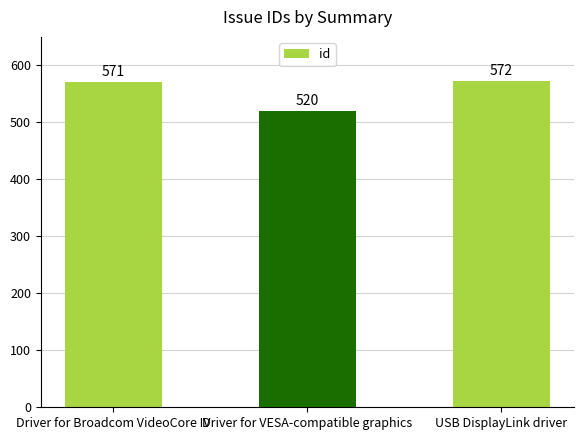

How many values are below 571?

1